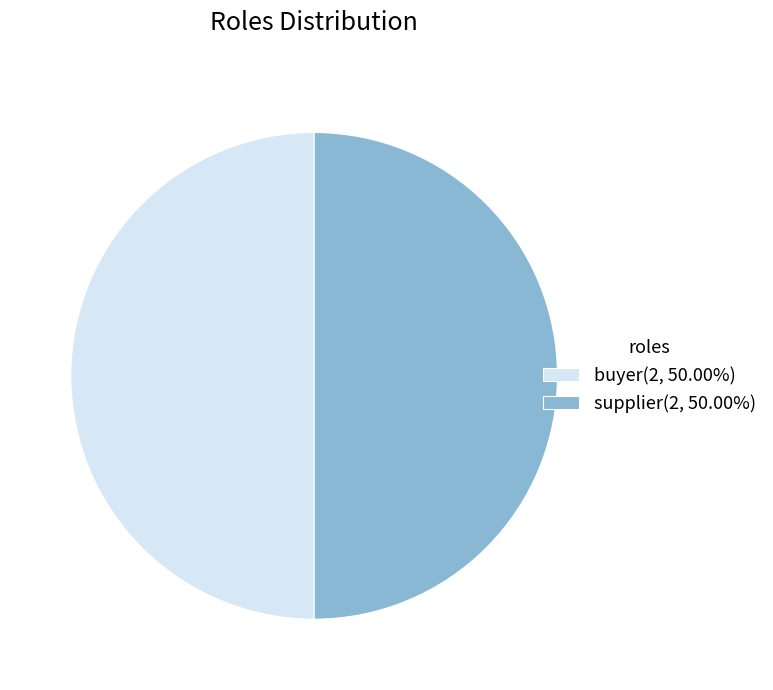

Do supplier(2, 50.00%) and buyer(2, 50.00%) together represent more than half of the pie?

Yes